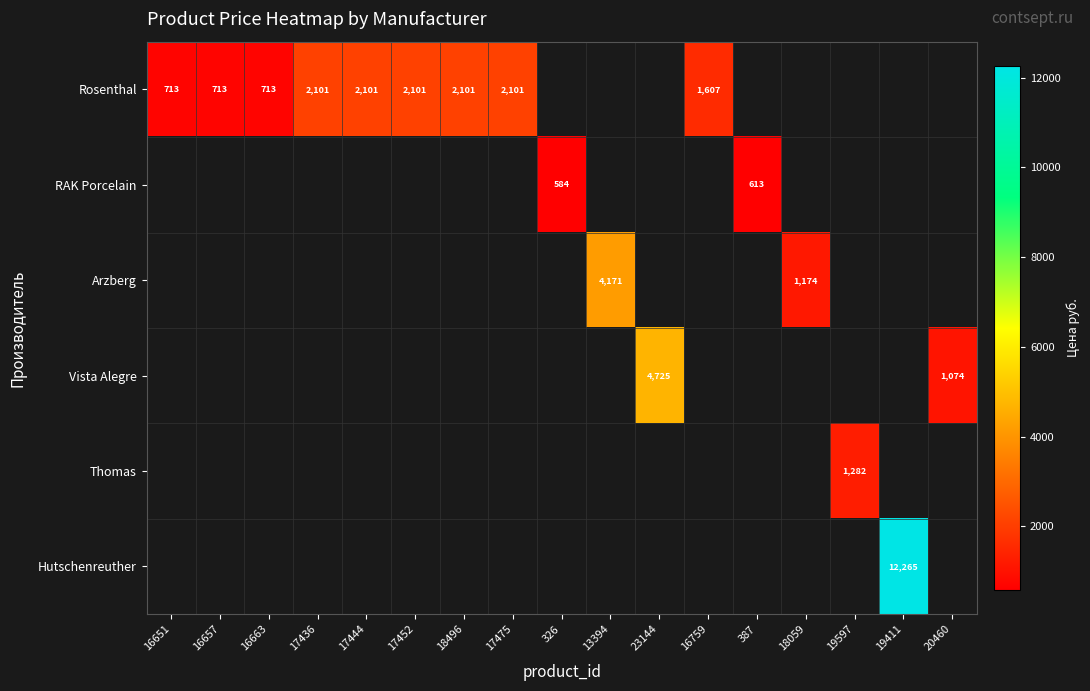

The value of Hutschenreuther at 19411 is 17569. True or false?

False